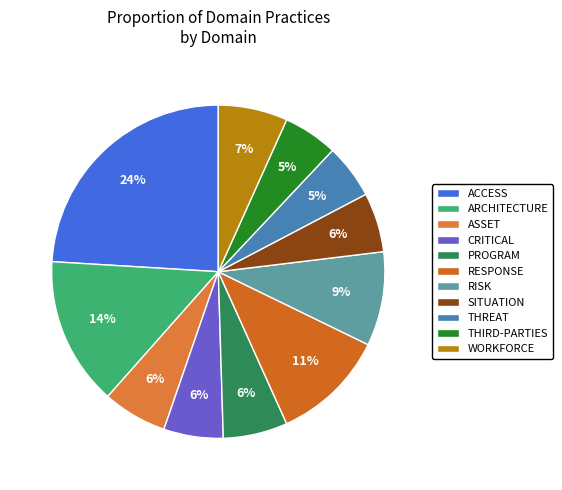

To the nearest percent, what is the average slice percentage?

9%